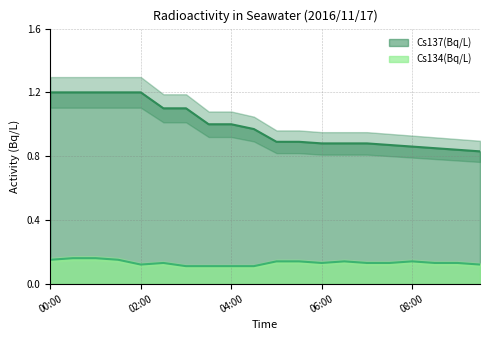

Between 02:30 and 09:30, which series saw the biggest shift?

Cs137(Bq/L)